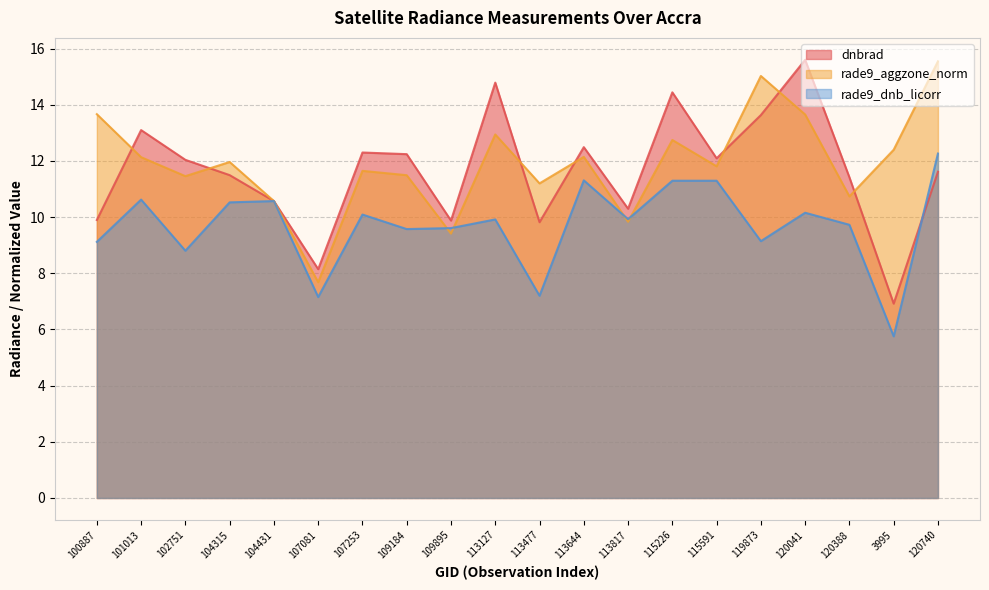

At which category is the sum across all series the highest?

120740